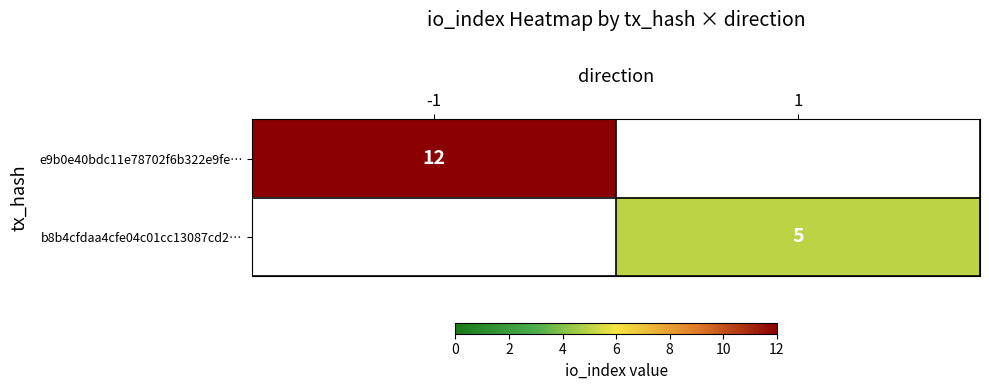

True or false: e9b0e40bdc11e78702f6b322e9fe… has a value of 6 at -1.

False